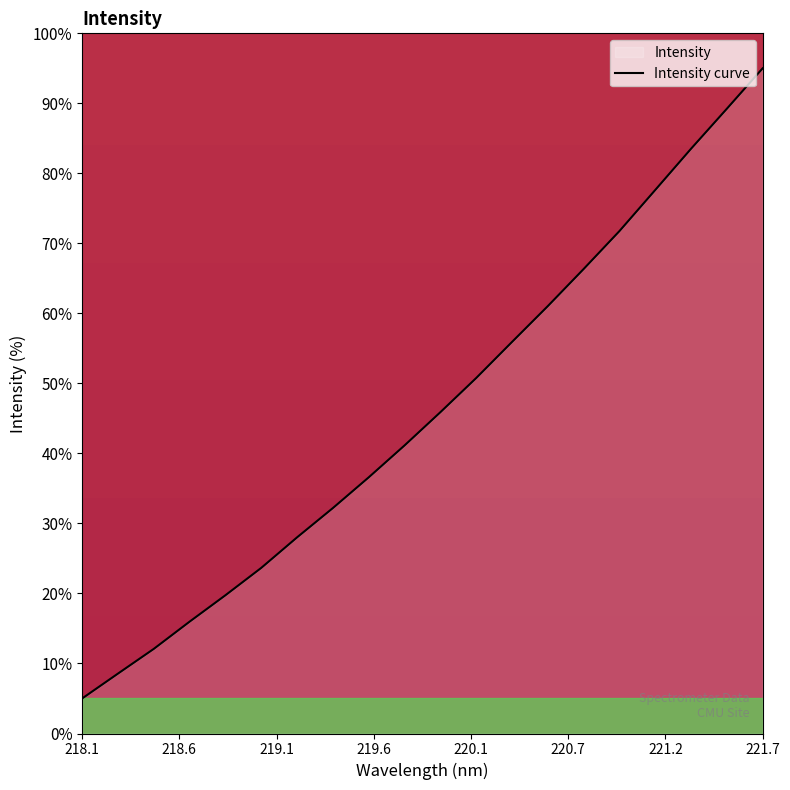

Is it true that the value at 220.3533 is 32.8?

False